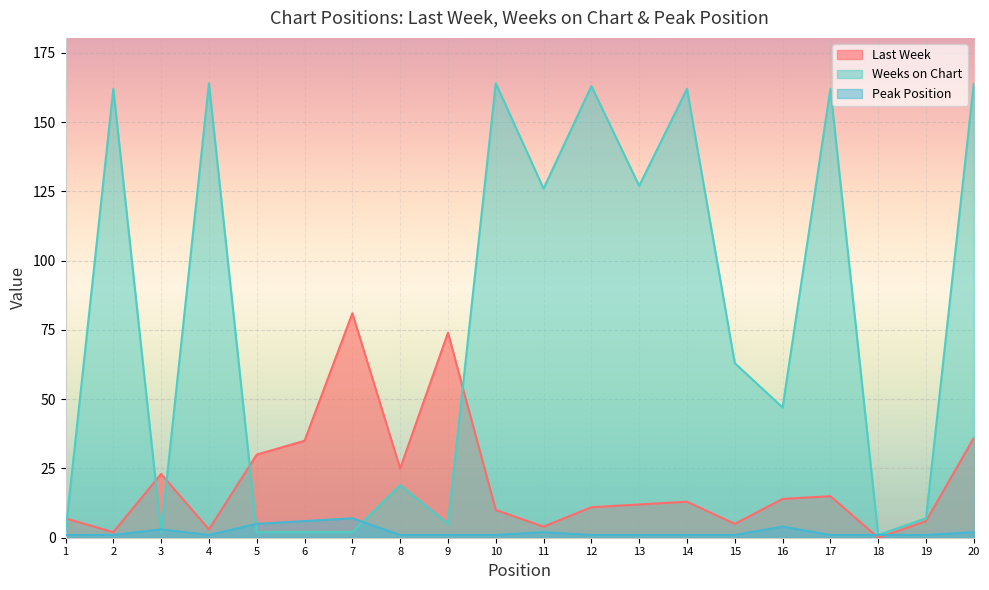

Rank the categories by Weeks on Chart value from highest to lowest.

4, 10, 20, 12, 2, 14, 17, 13, 11, 15, 16, 8, 19, 9, 1, 3, 5, 6, 7, 18